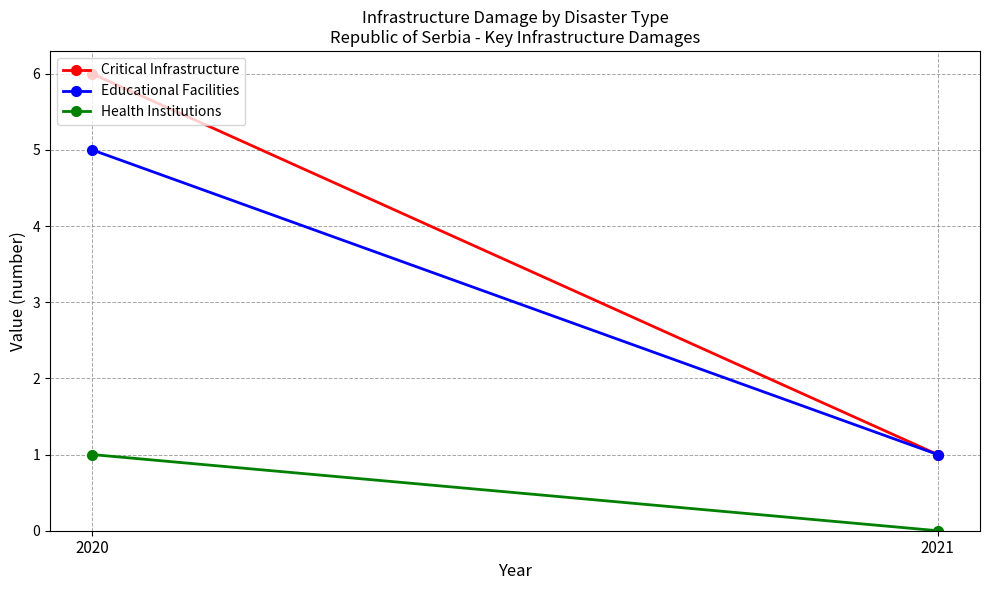

What is the value of the Educational Facilities point at the 1st from the left?

5